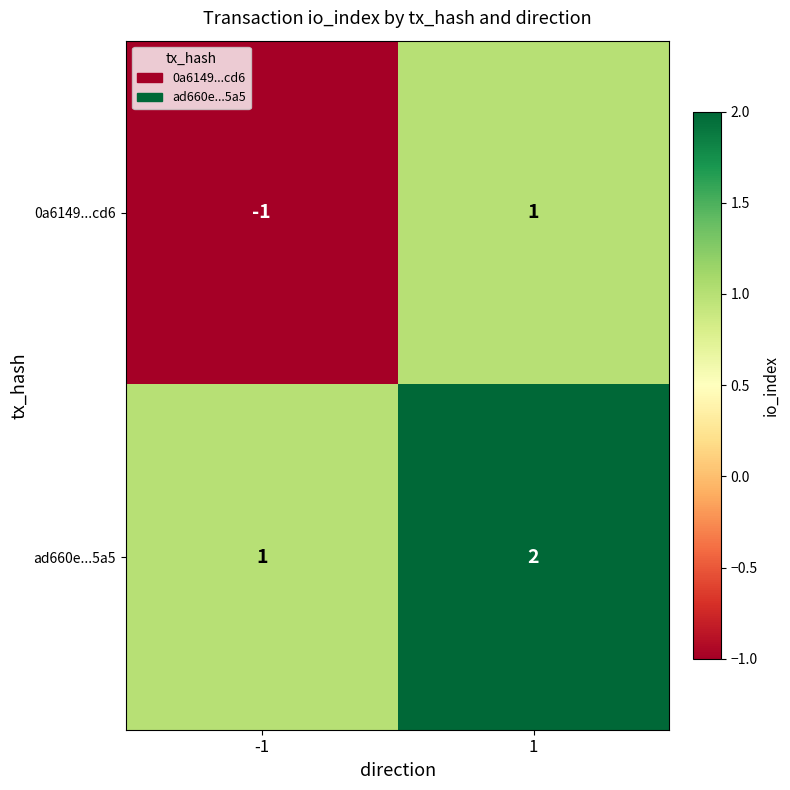

How many distinct data groups are displayed?

2